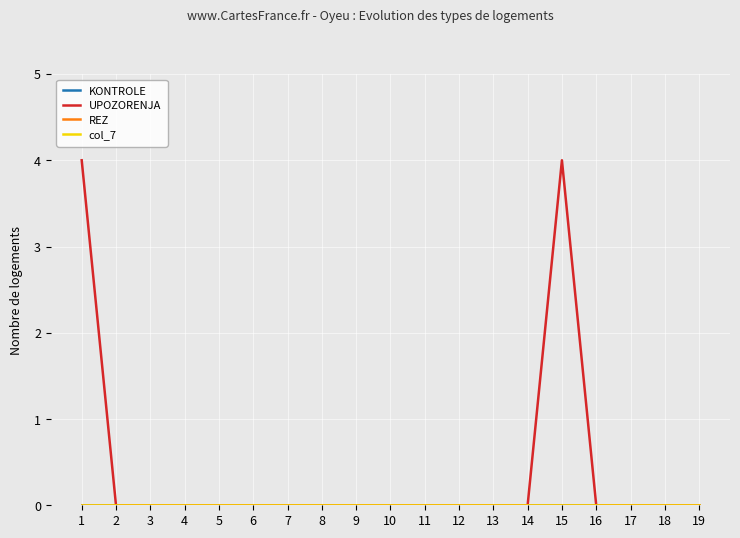

Does the chart display data point markers on the line(s)?

No